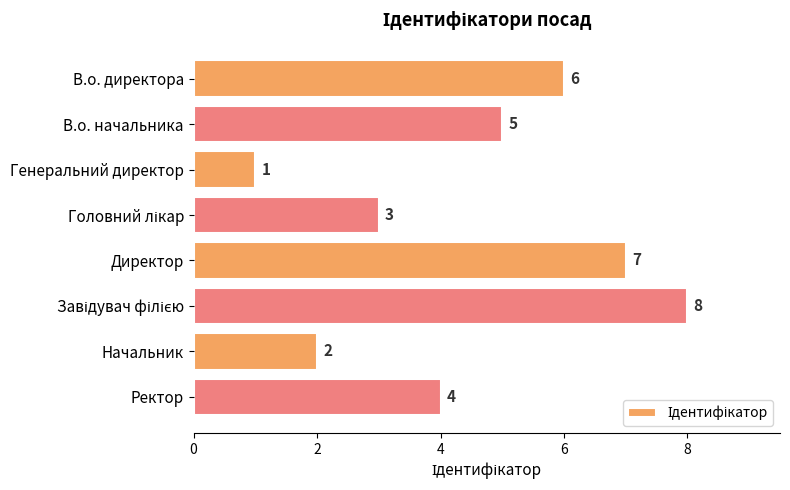

Approximately how many times larger is the value at В.о. директора compared to Генеральний директор?

6.0